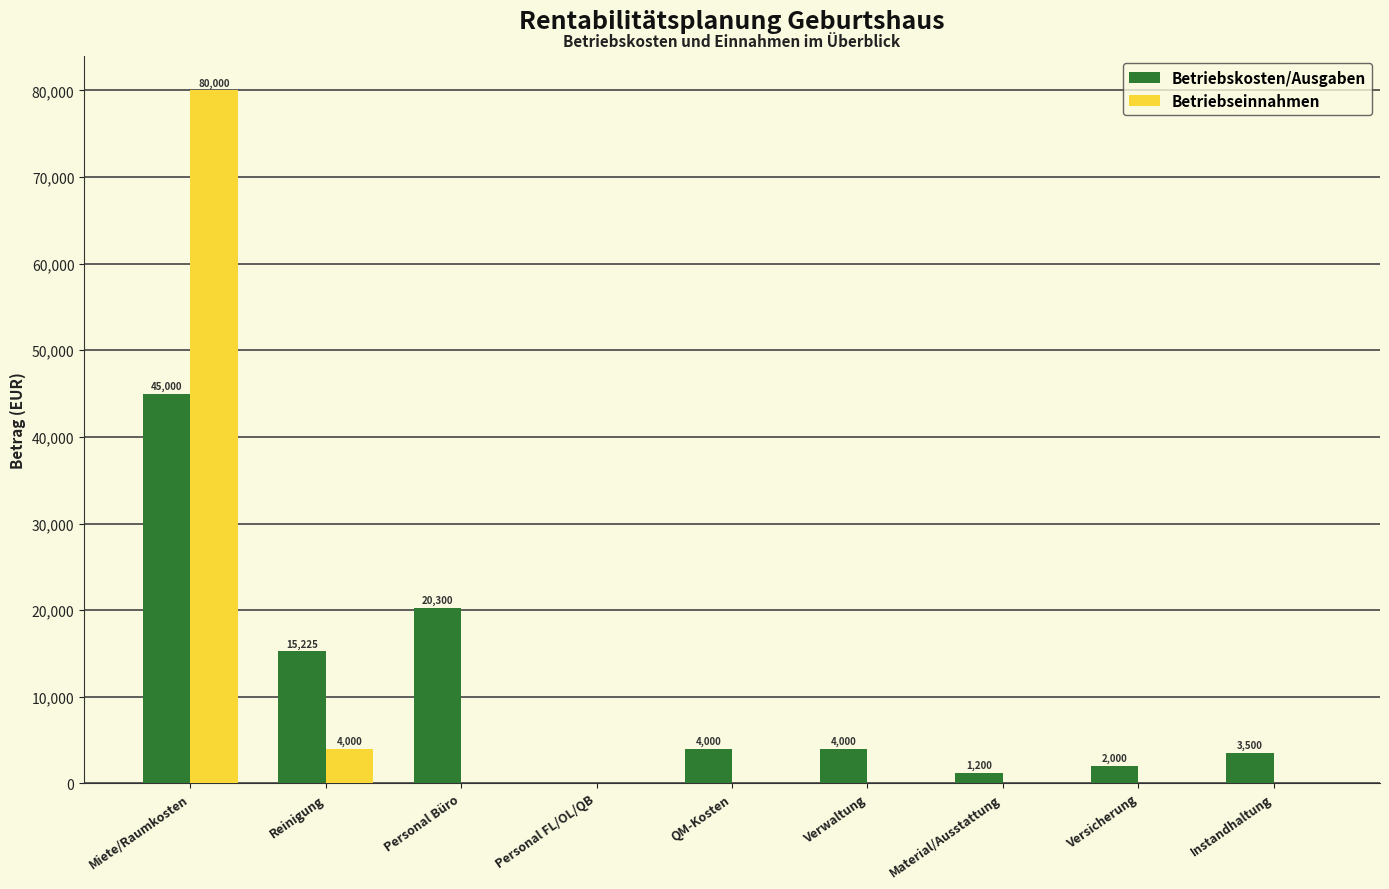

Between Miete/Raumkosten and Versicherung, which series saw the biggest shift?

Betriebseinnahmen